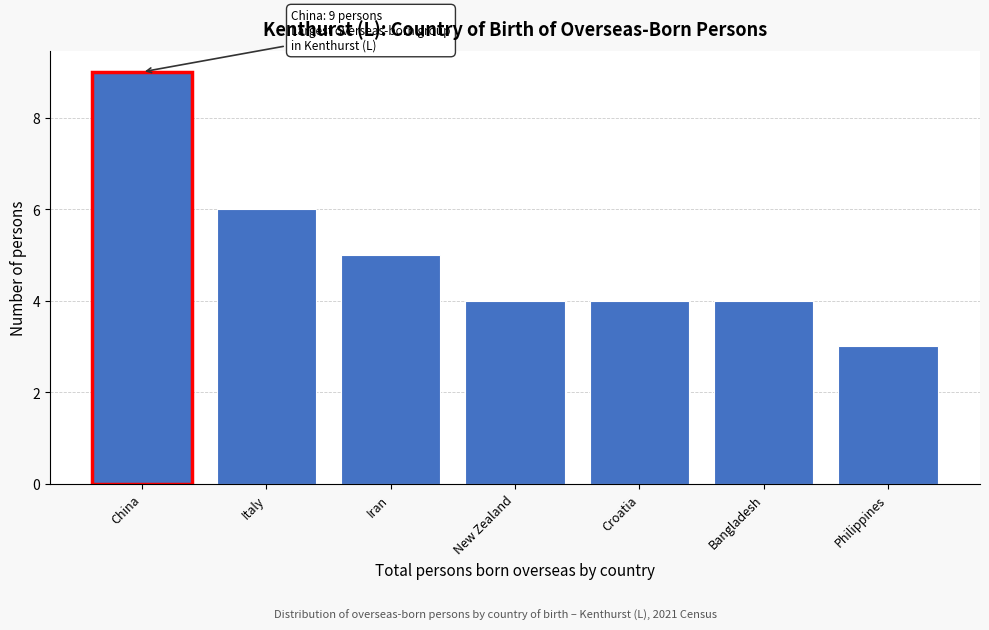

Reading left to right, what are all the values shown in this chart?

China=9	Italy=6	Iran=5	New Zealand=4	Croatia=4	Bangladesh=4	Philippines=3